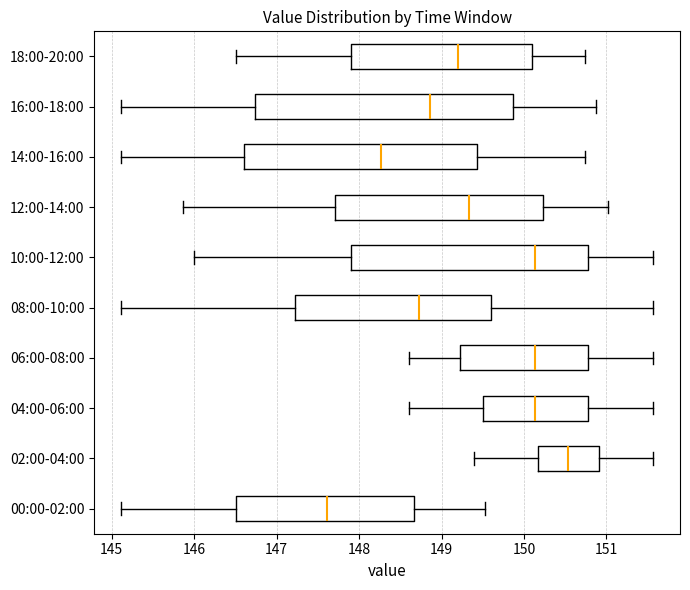

Reading bottom to top, transcribe this box plot: for each box, give where its median line is, the range the box spans, and where its two whiskers end, as read against the x-axis. The values are not printed on the chart, so give them approximately, as read against the axis.

00:00-02:00: median 147.6, box 146.5 to 148.7, whiskers 145.1 to 149.5
02:00-04:00: median 150.5, box 150.2 to 150.9, whiskers 149.4 to 151.6
04:00-06:00: median 150.1, box 149.5 to 150.8, whiskers 148.6 to 151.6
06:00-08:00: median 150.1, box 149.2 to 150.8, whiskers 148.6 to 151.6
08:00-10:00: median 148.7, box 147.2 to 149.6, whiskers 145.1 to 151.6
10:00-12:00: median 150.1, box 147.9 to 150.8, whiskers 146.0 to 151.6
12:00-14:00: median 149.3, box 147.7 to 150.2, whiskers 145.9 to 151.0
14:00-16:00: median 148.3, box 146.6 to 149.4, whiskers 145.1 to 150.7
16:00-18:00: median 148.9, box 146.7 to 149.9, whiskers 145.1 to 150.9
18:00-20:00: median 149.2, box 147.9 to 150.1, whiskers 146.5 to 150.7